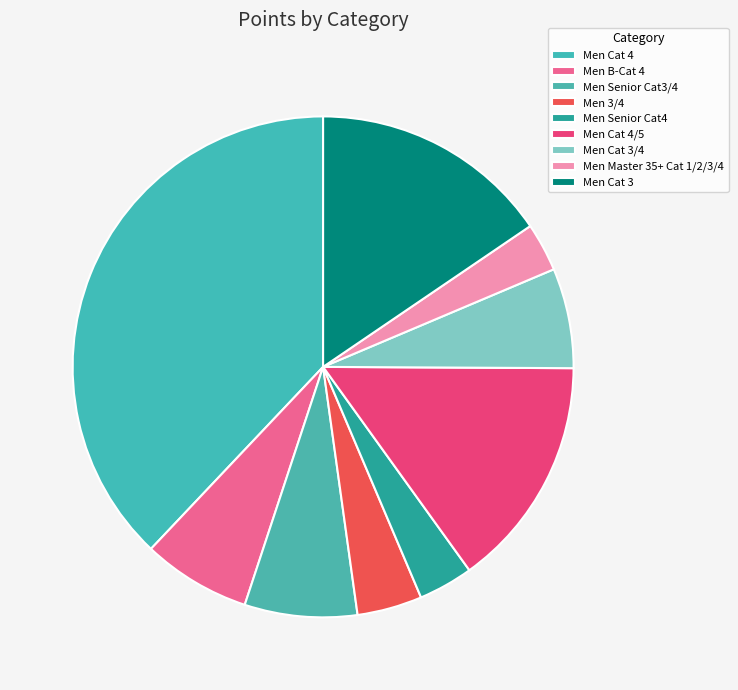

How many segments does this pie chart have?

9